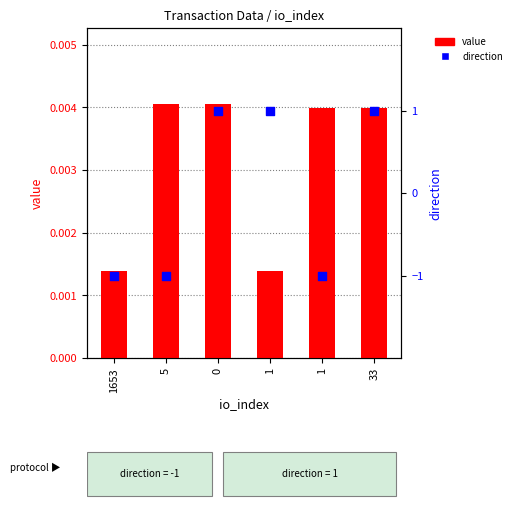

Which series has the widest spread of Y values?

direction